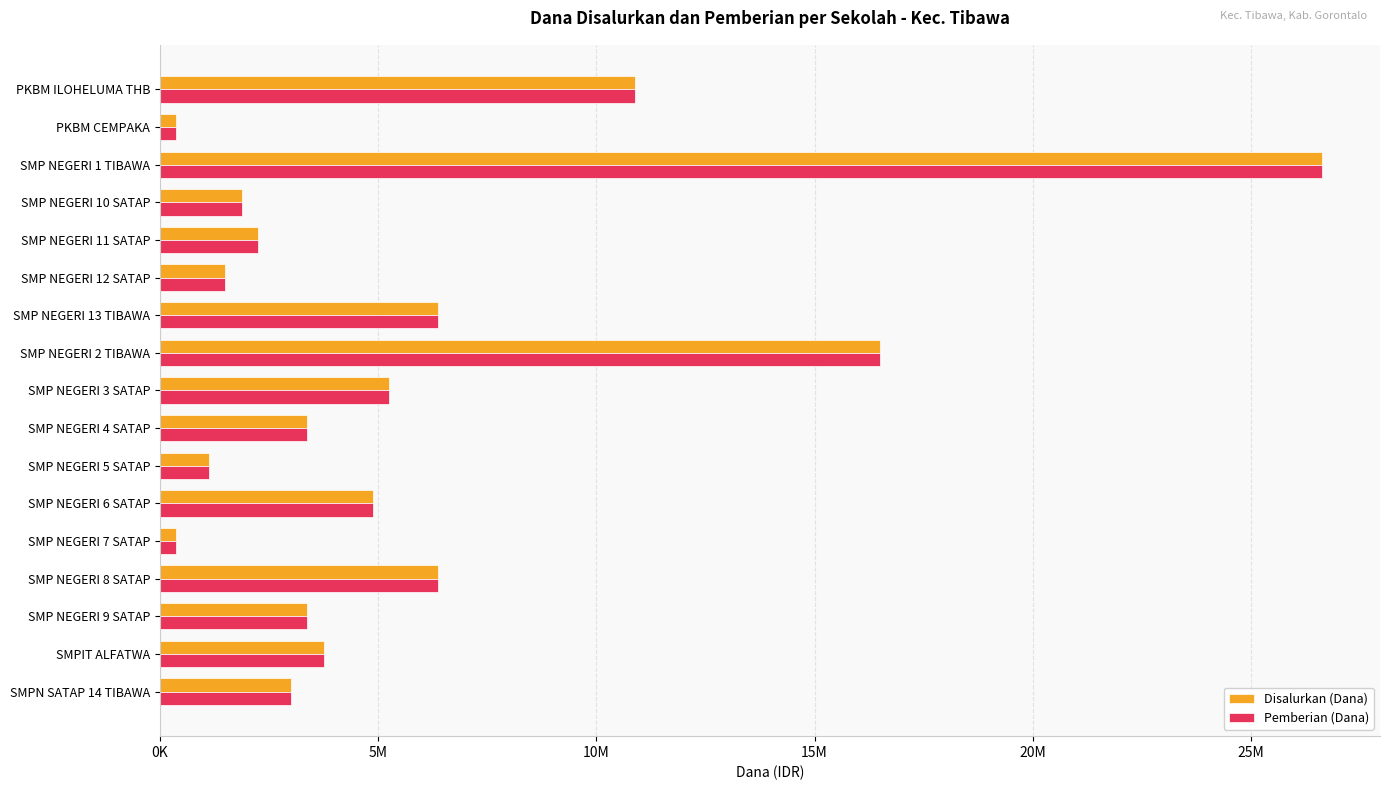

At how many categories does at least one series exceed 12051093?

2